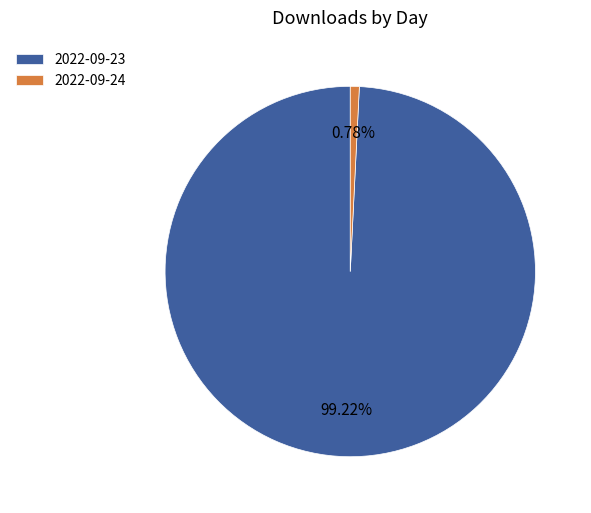

Is 2022-09-24 the majority of the pie?

No